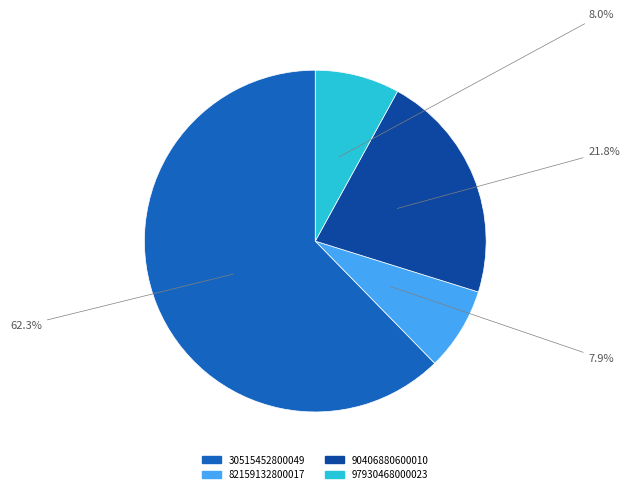

Which slice represents more than half of the pie?

30515452800049